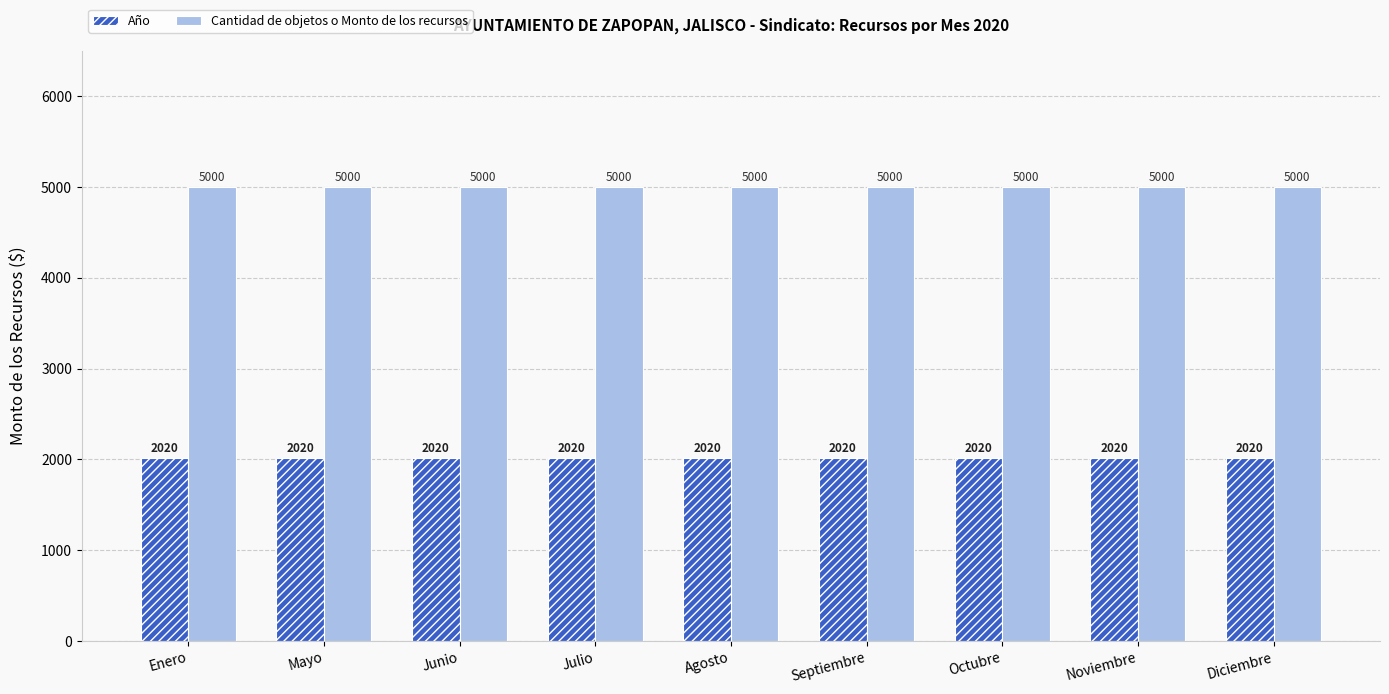

Is it true that Año equals 934 at Octubre?

False